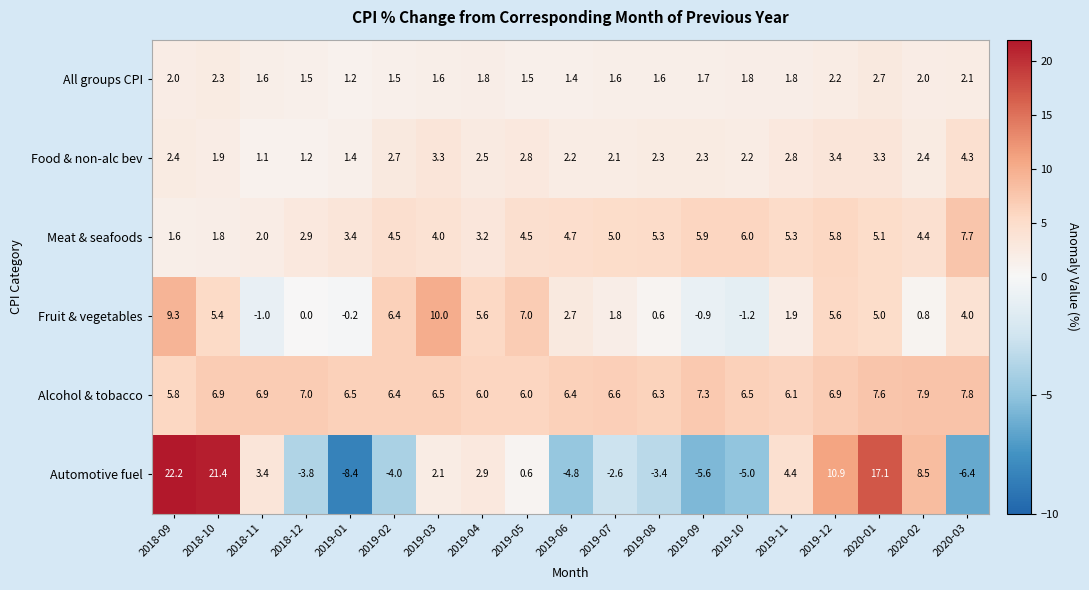

Between 2019-02 and 2020-02, which series saw the biggest shift?

Automotive fuel